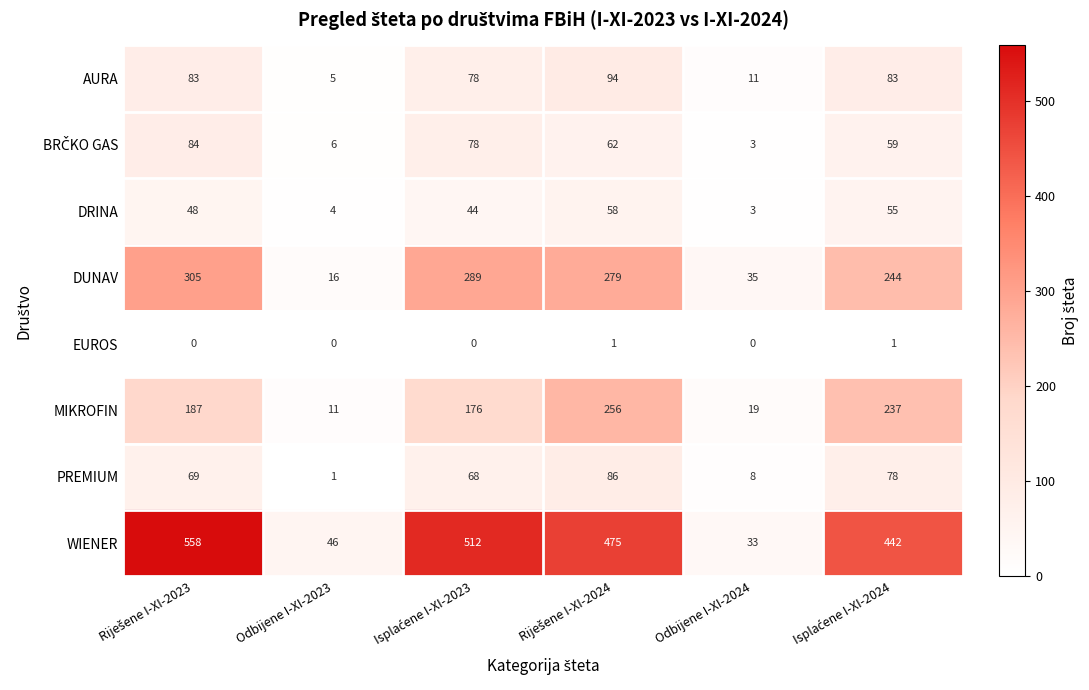

The value of EUROS at Odbijene I-XI-2024 is 0. True or false?

True